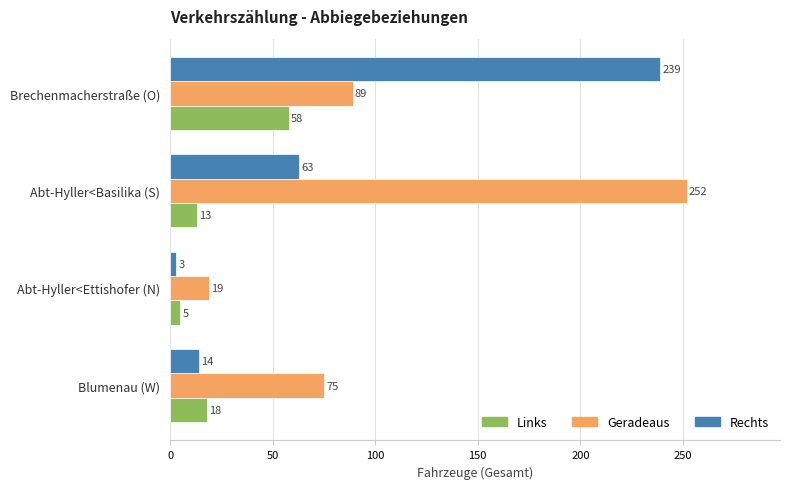

Which series has the widest spread of values?

Rechts